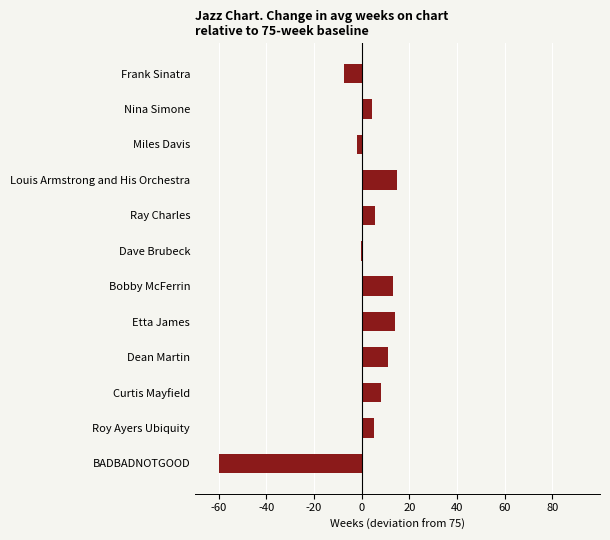

At which label is the value closest to -22?

Frank Sinatra